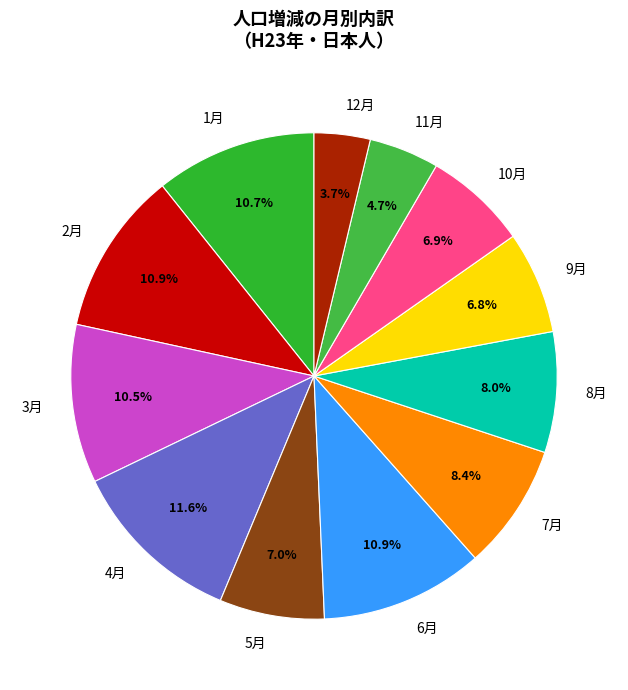

Is there a majority slice in this chart?

No